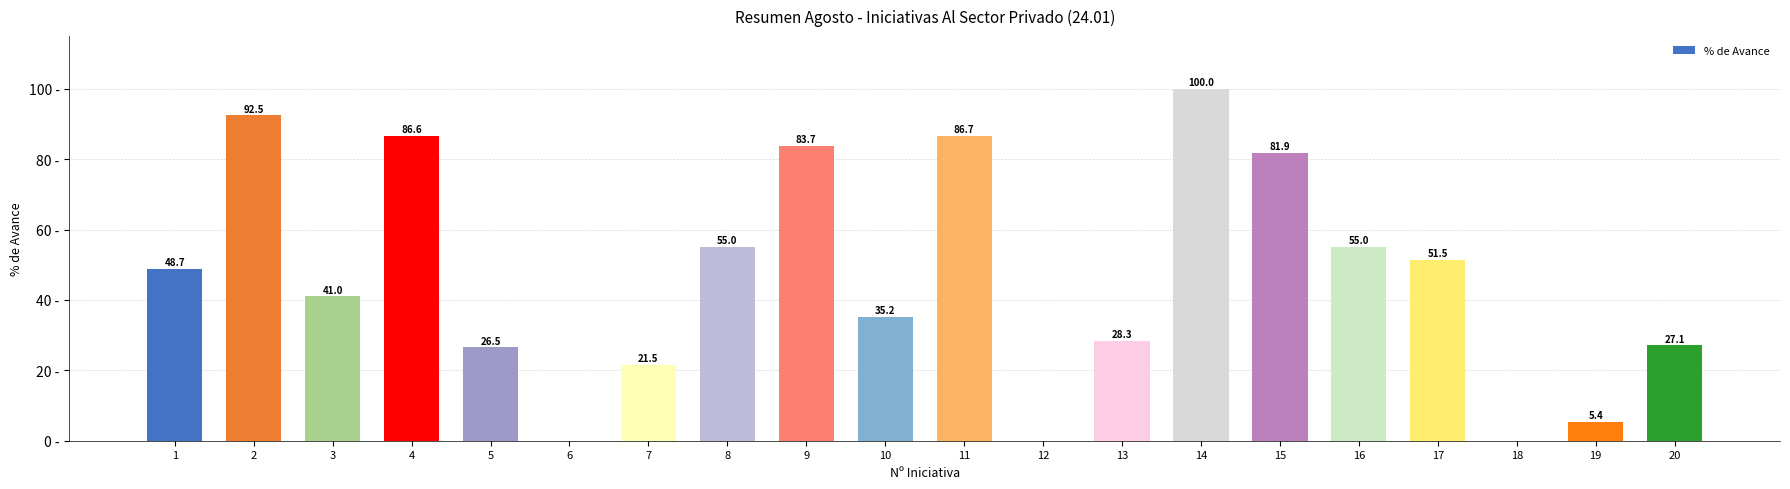

Rank the categories by value from highest to lowest.

14, 2, 11, 4, 9, 15, 16, 8, 17, 1, 3, 10, 13, 20, 5, 7, 19, 6, 12, 18